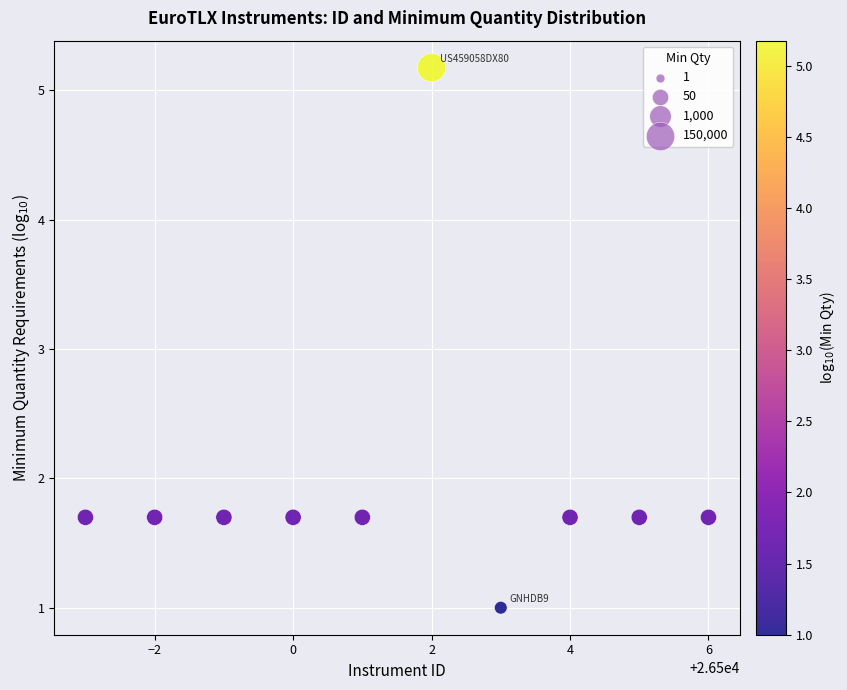

What is the range of Y values (max minus min)?

4.2